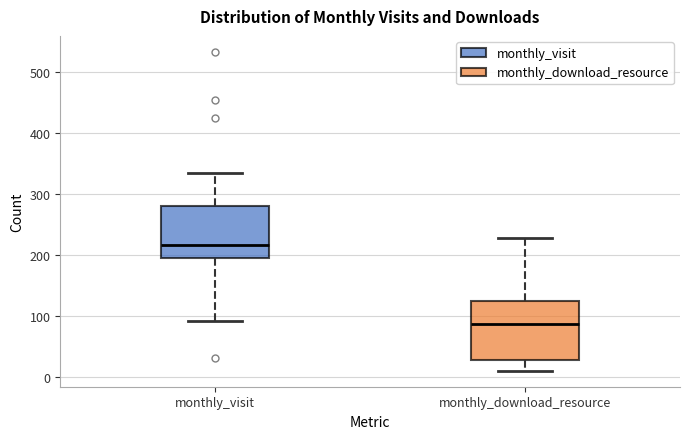

Reading left to right, transcribe this box plot: for each box, give where its median line is, the range the box spans, and where its two whiskers end, as read against the y-axis. The values are not printed on the chart, so give them approximately, as read against the axis.

monthly_visit: median 220, box 200 to 280, whiskers 90 to 330
monthly_download_resource: median 90, box 30 to 130, whiskers 10 to 230